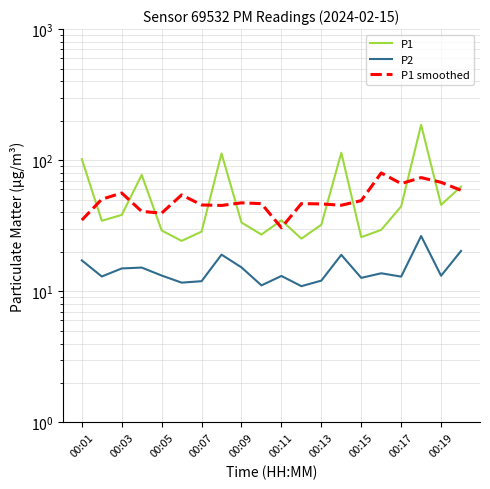

What is the difference between the highest and lowest values at 00:07?

33.6